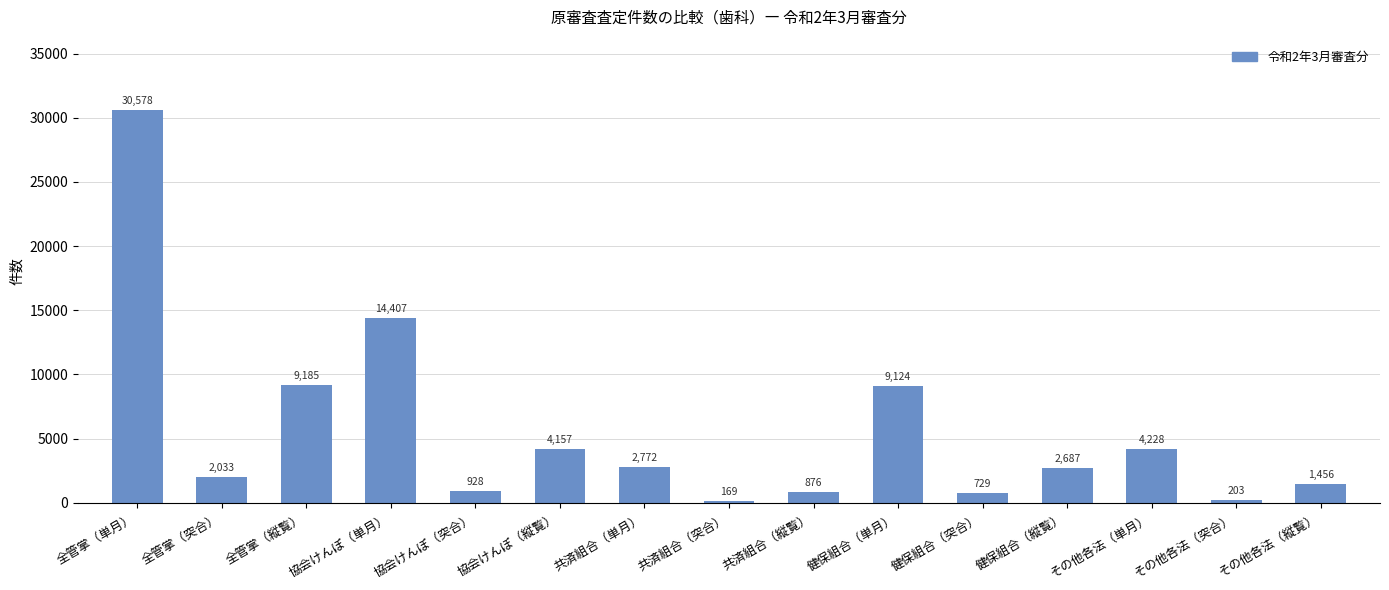

What is the label of the 1st bar from the left?

全管掌（単月）